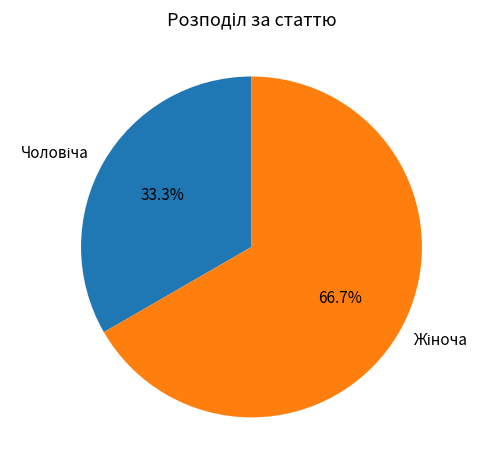

Is there a majority slice in this chart?

Yes